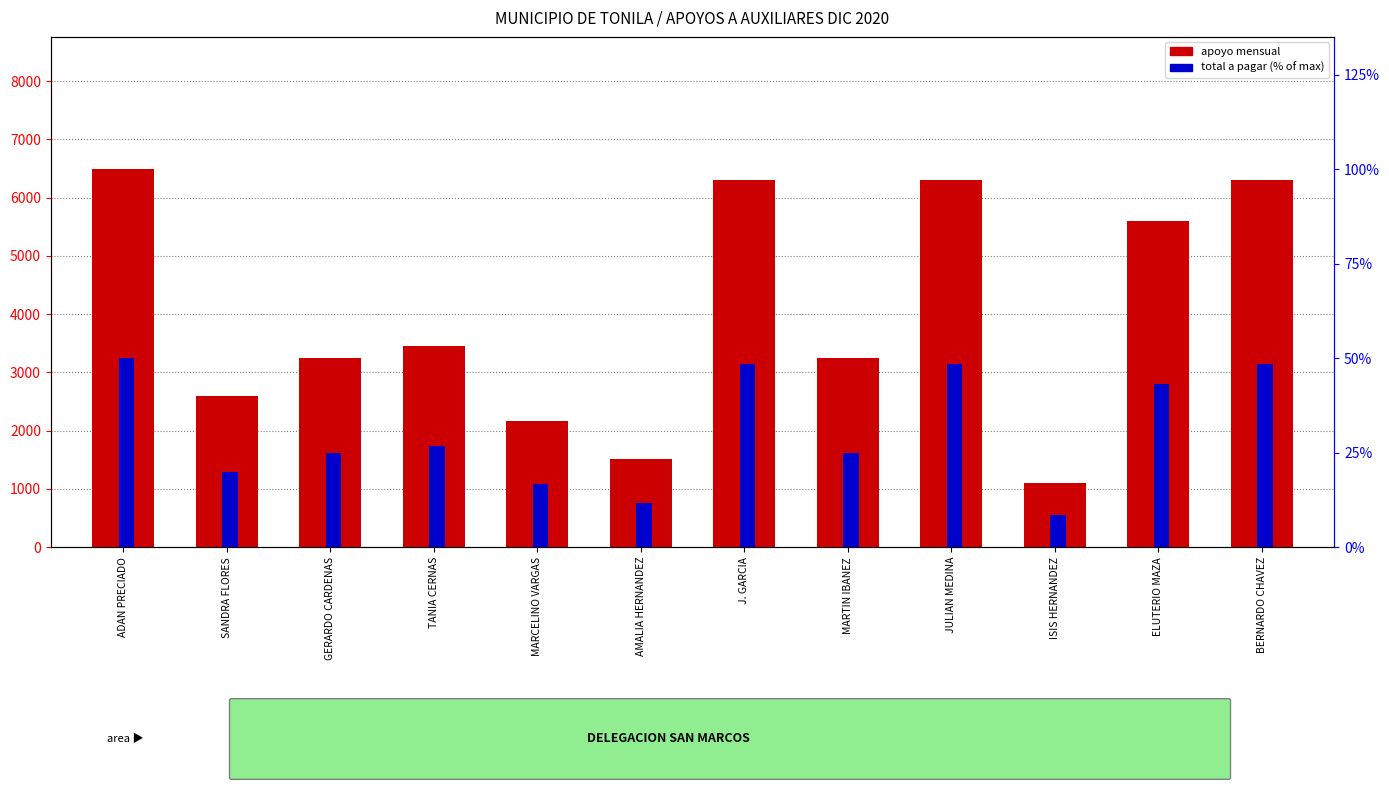

How many data points in total a pagar % are less than 26?

6